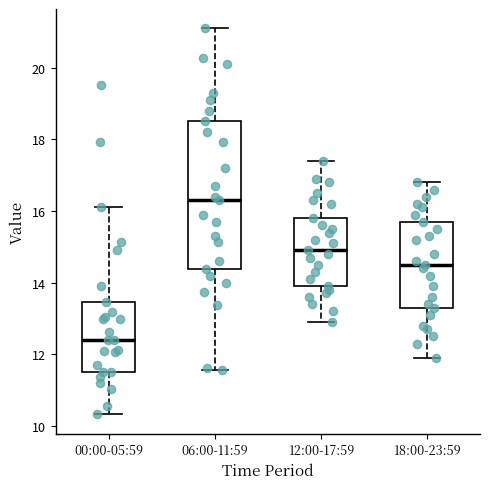

Reading left to right, transcribe this box plot: for each box, give where its median line is, the range the box spans, and where its two whiskers end, as read against the y-axis. The values are not printed on the chart, so give them approximately, as read against the axis.

00:00-05:59: median 12.4, box 11.6 to 13.4, whiskers 10.4 to 16.2
06:00-11:59: median 16.4, box 14.4 to 18.6, whiskers 11.6 to 21.2
12:00-17:59: median 15.0, box 14.0 to 15.8, whiskers 13.0 to 17.4
18:00-23:59: median 14.6, box 13.4 to 15.8, whiskers 12.0 to 16.8